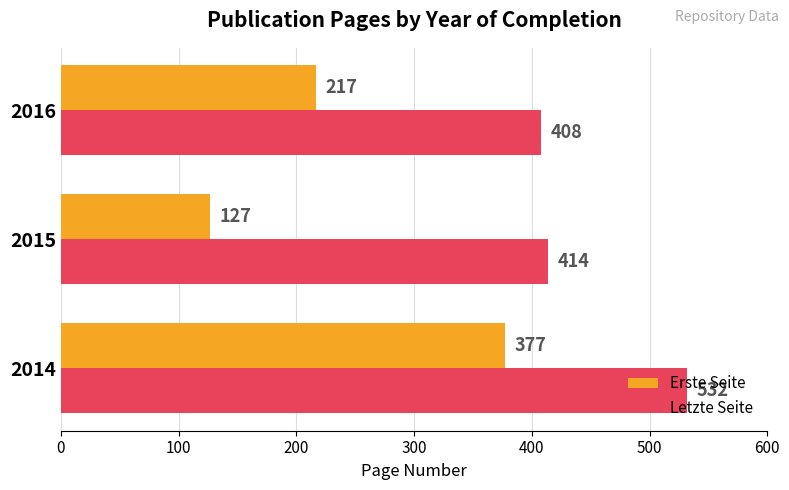

How many categories are shown in the chart?

3